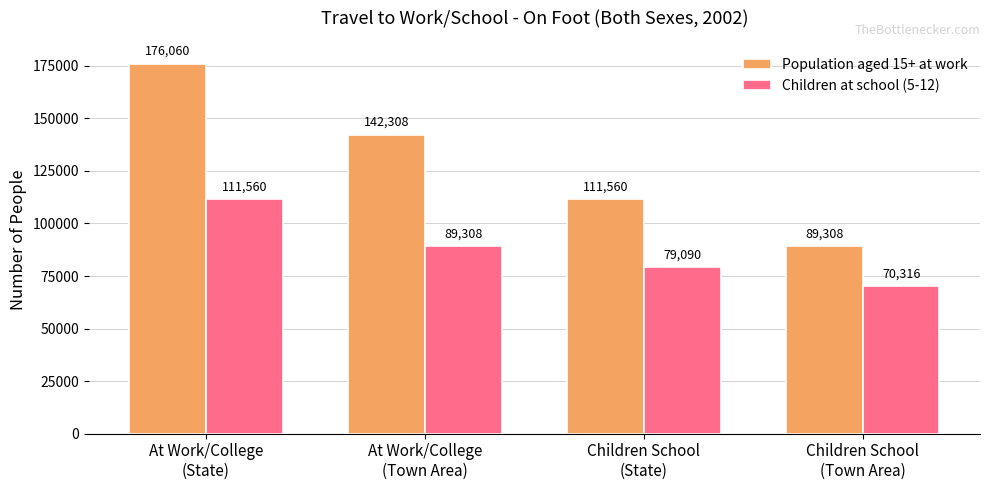

What is the difference between the maximum and minimum values in the Children at school (5-12) series?

41244